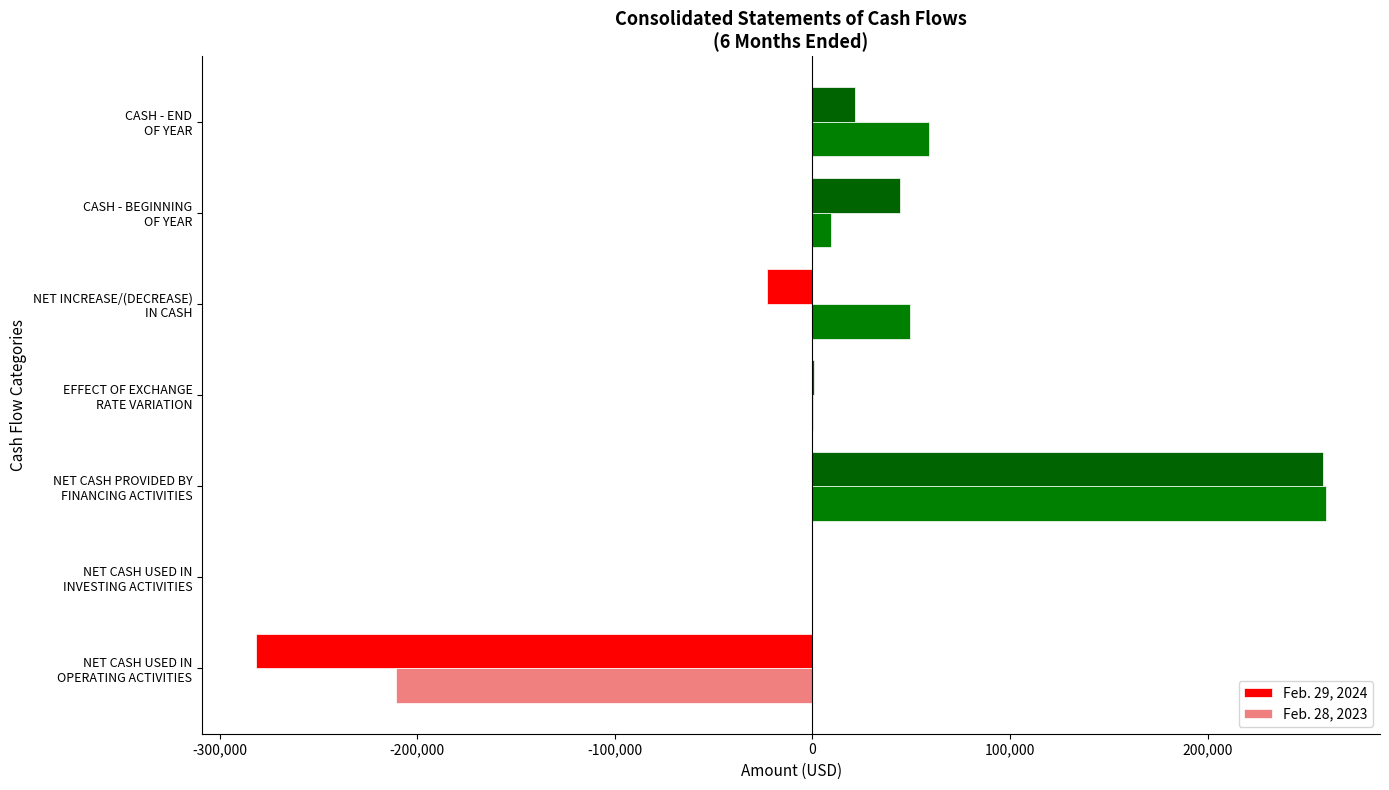

What is the greatest value displayed?

260122